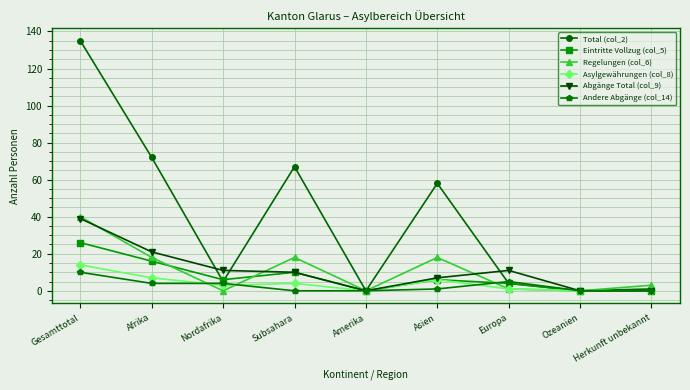

At which category does Total (col_2) reach its first local valley?

Nordafrika